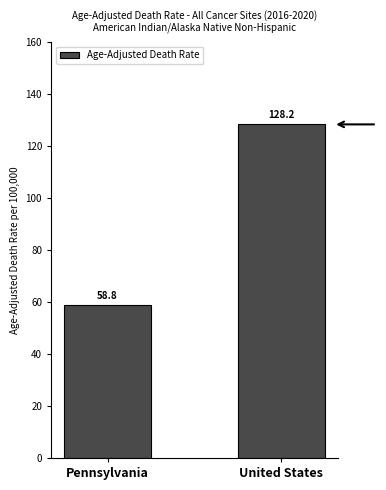

The chart shows a value of 36.4 at Pennsylvania. True or false?

False